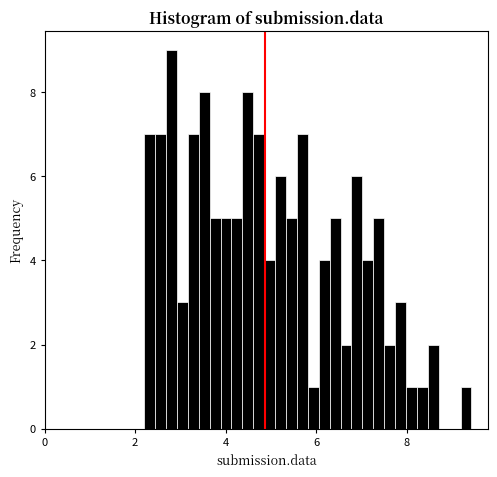

Read against the x-axis, roughly where is the centre of the tallest bar?

2.8